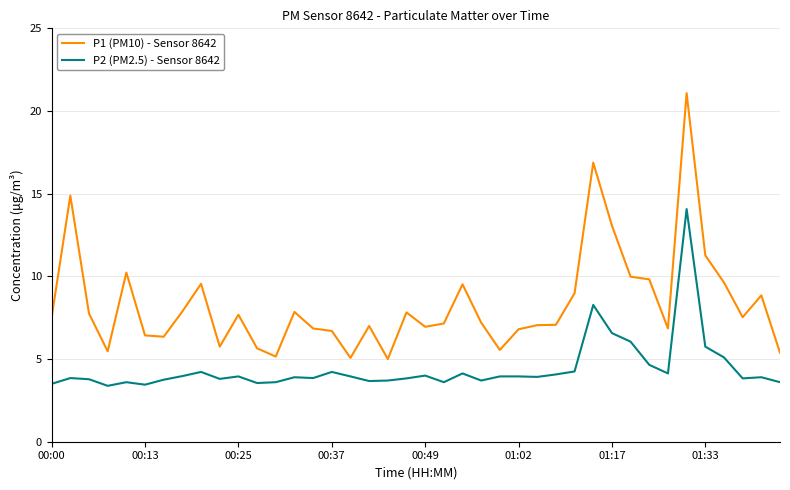

In P1 (PM10) - Sensor 8642, how many points are higher than both neighbors (excluding endpoints)?

11